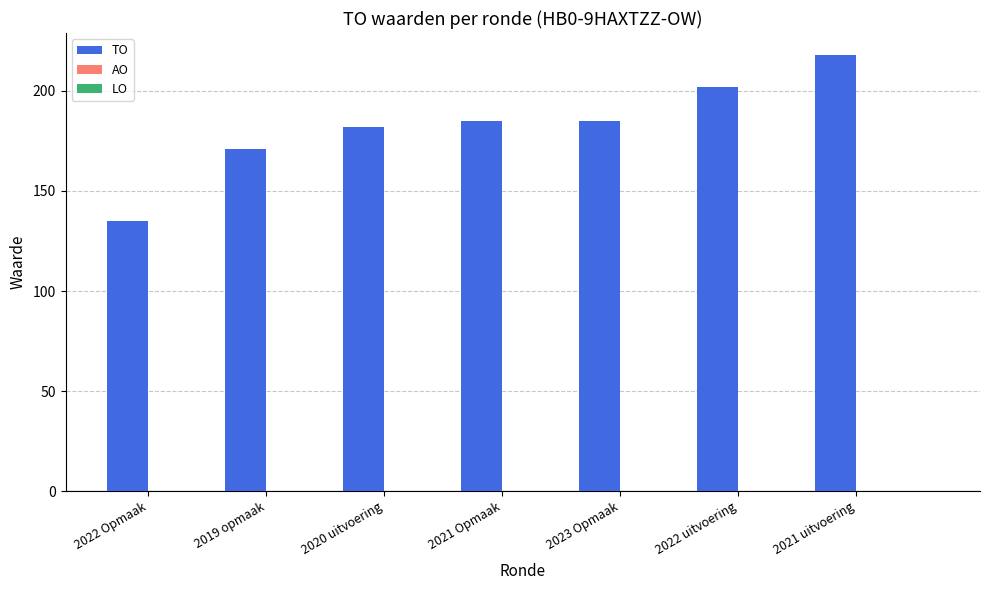

What is the ratio of the value at 2019 opmaak to the value at 2022 Opmaak?

1.3